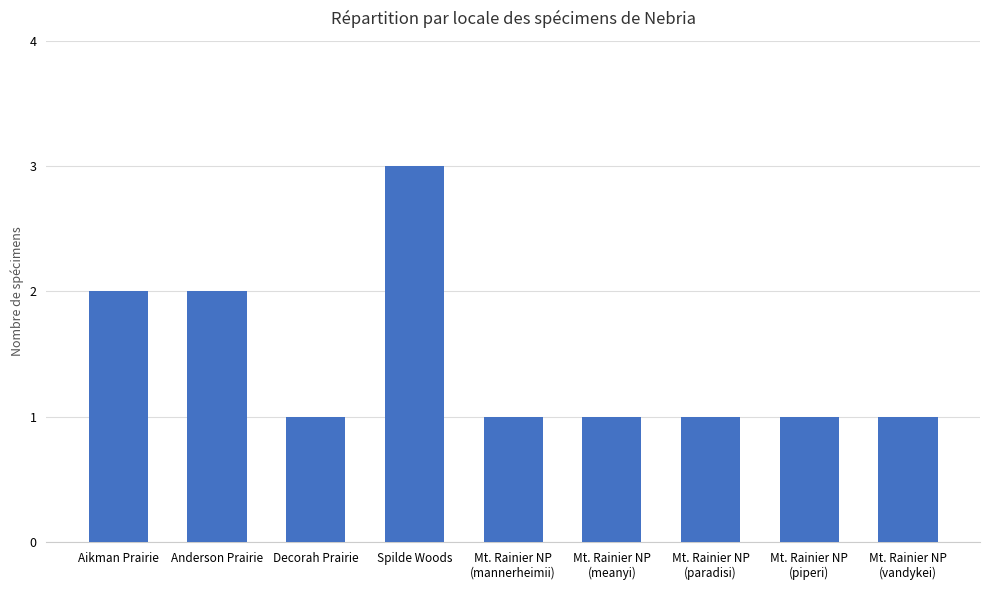

Reading left to right, what are all the values shown in this chart?

Aikman Prairie=2	Anderson Prairie=2	Decorah Prairie=1	Spilde Woods=3	Mt. Rainier NP
(mannerheimii)=1	Mt. Rainier NP
(meanyi)=1	Mt. Rainier NP
(paradisi)=1	Mt. Rainier NP
(piperi)=1	Mt. Rainier NP
(vandykei)=1